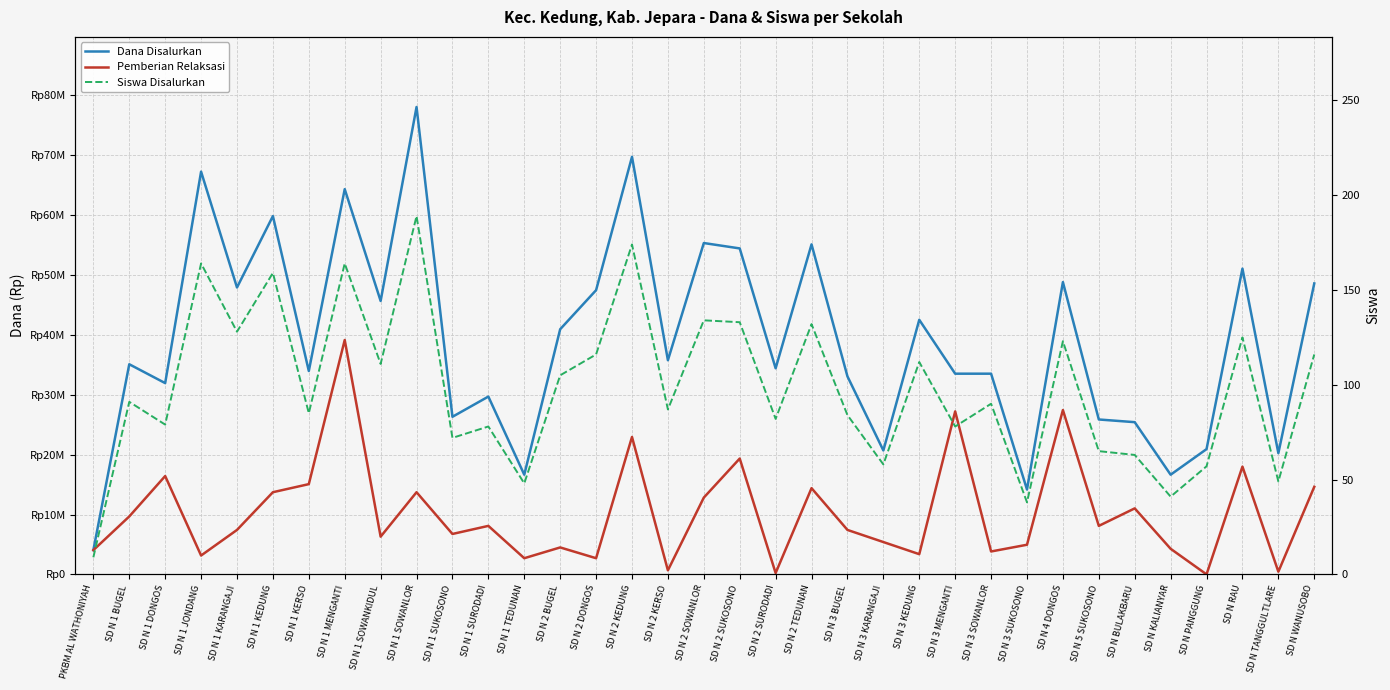

What value does the Siswa Disalurkan series have at SD N 1 BUGEL?

91